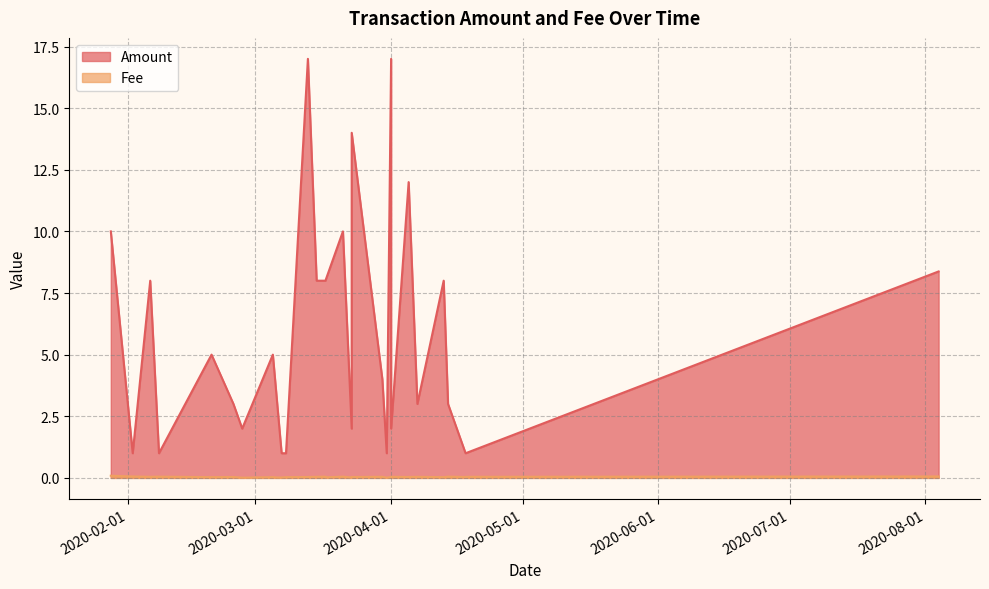

At which category is the sum across all series the highest?

2020-04-01